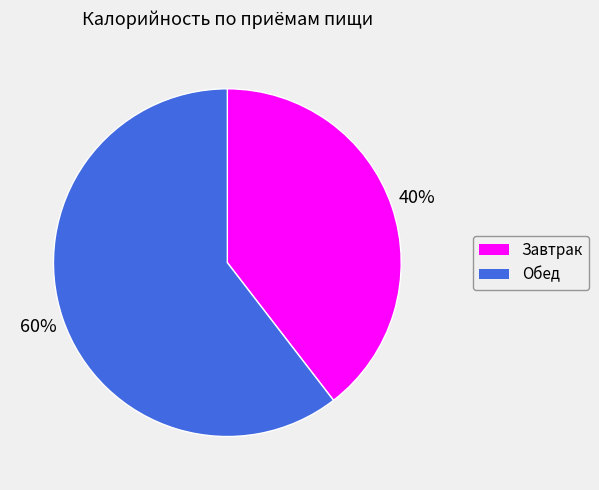

Rank the categories by value from highest to lowest.

Обед, Завтрак